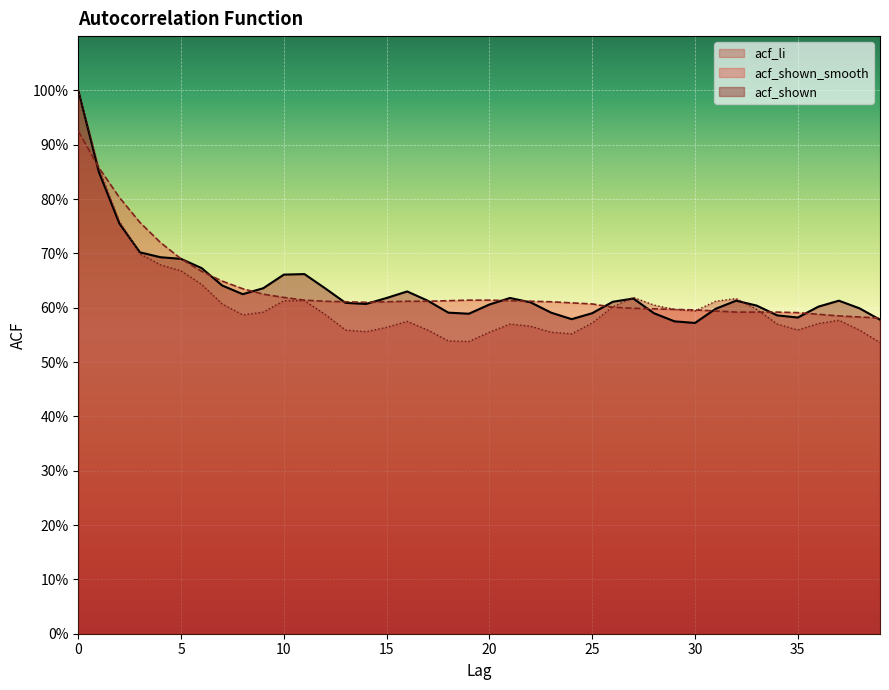

Count the acf_shown values in the range 0 to 1.

40